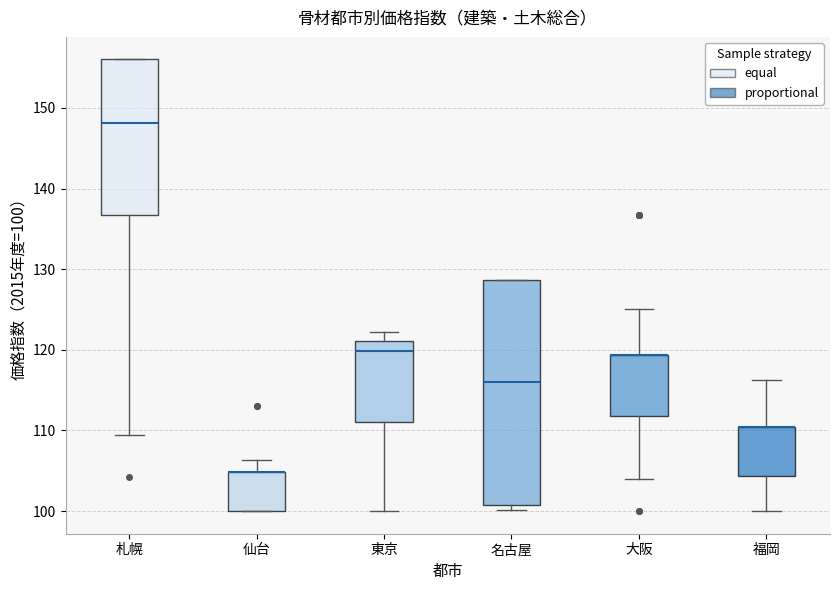

Reading left to right, transcribe this box plot: for each box, give where its median line is, the range the box spans, and where its two whiskers end, as read against the y-axis. The values are not printed on the chart, so give them approximately, as read against the axis.

札幌: median 148, box 137 to 156, whiskers 109 to 156
仙台: median 105 (drawn on the box's upper edge), box 100 to 105, whiskers 100 to 106
東京: median 120, box 111 to 121, whiskers 100 to 122
名古屋: median 116, box 101 to 129, whiskers 100 to 129
大阪: median 119 (drawn on the box's upper edge), box 112 to 119, whiskers 104 to 125
福岡: median 110 (drawn on the box's upper edge), box 104 to 110, whiskers 100 to 116